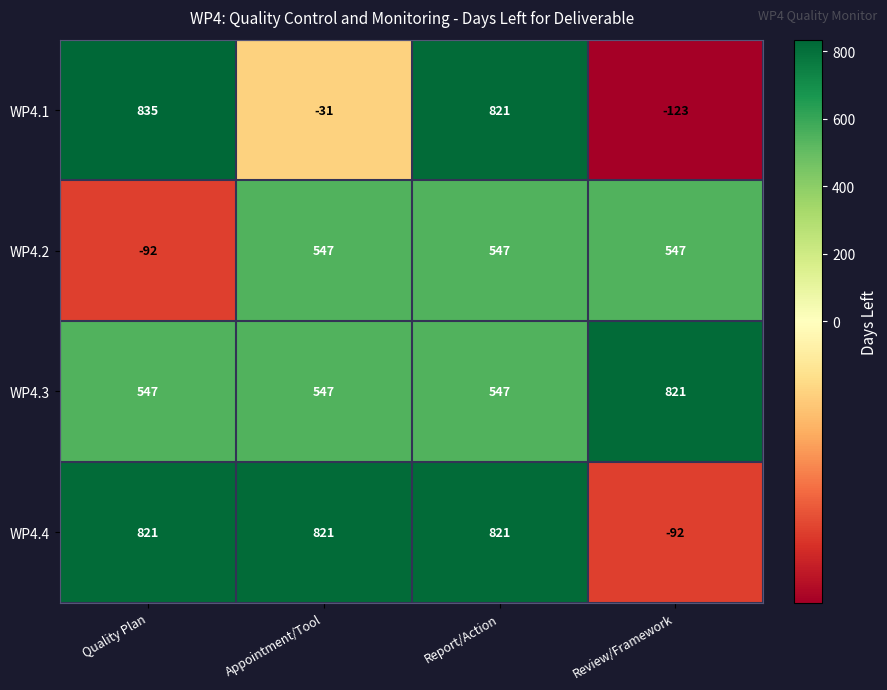

What is the difference between the highest and lowest values at Quality Plan?

927